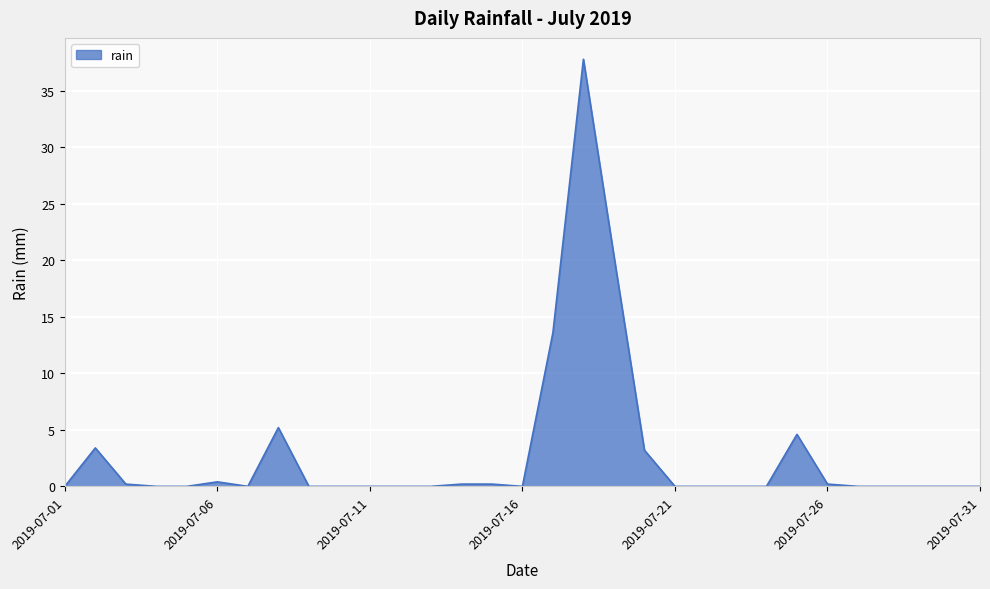

What is the difference between the maximum and minimum values?

37.8